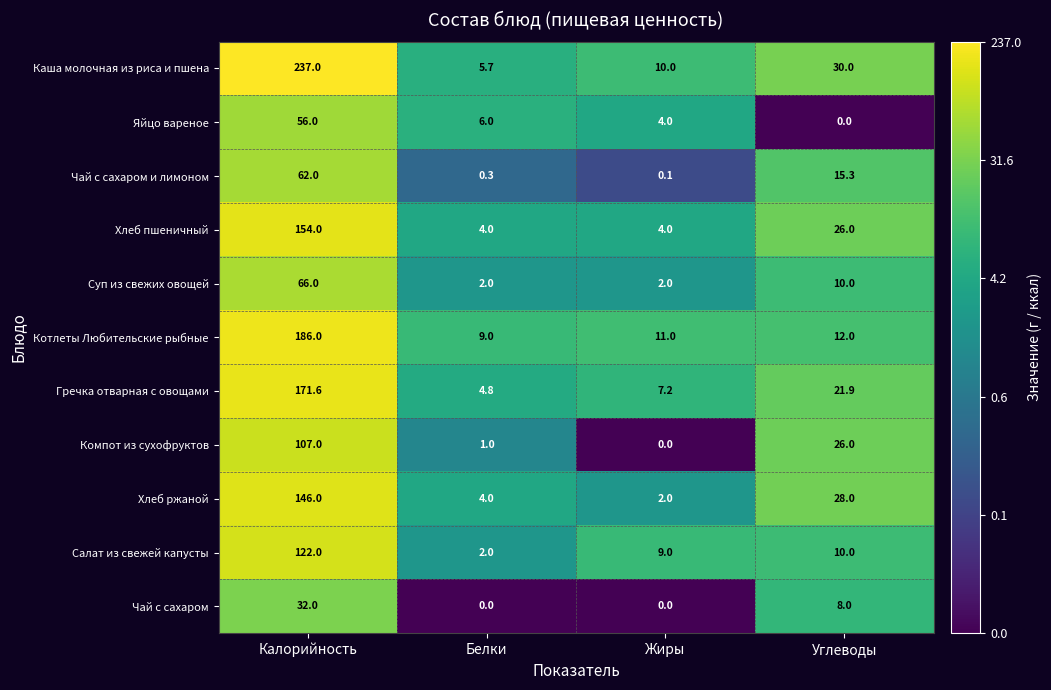

List the labels in order of Котлеты Любительские рыбные value, largest first.

Калорийность, Углеводы, Жиры, Белки